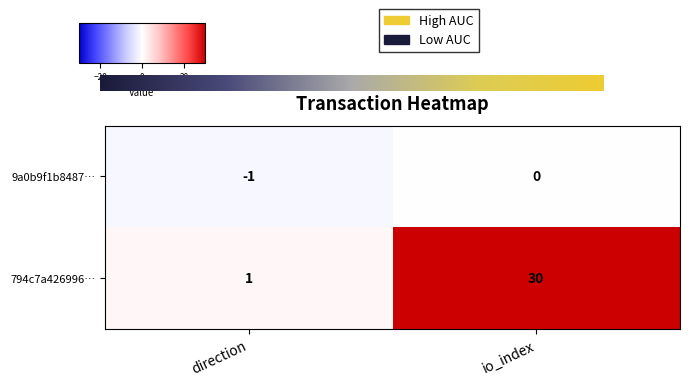

At which label does 9a0b9f1b8487… reach its minimum?

direction